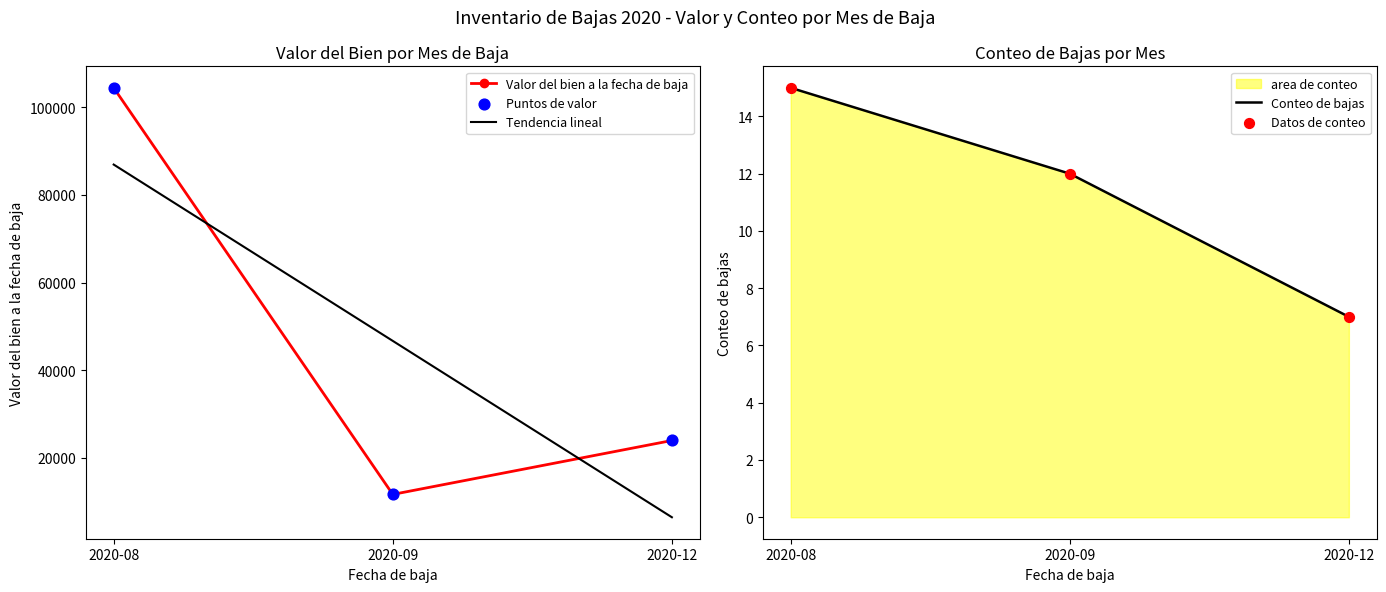

What is the total value across all series at 2020-08?

295830.3